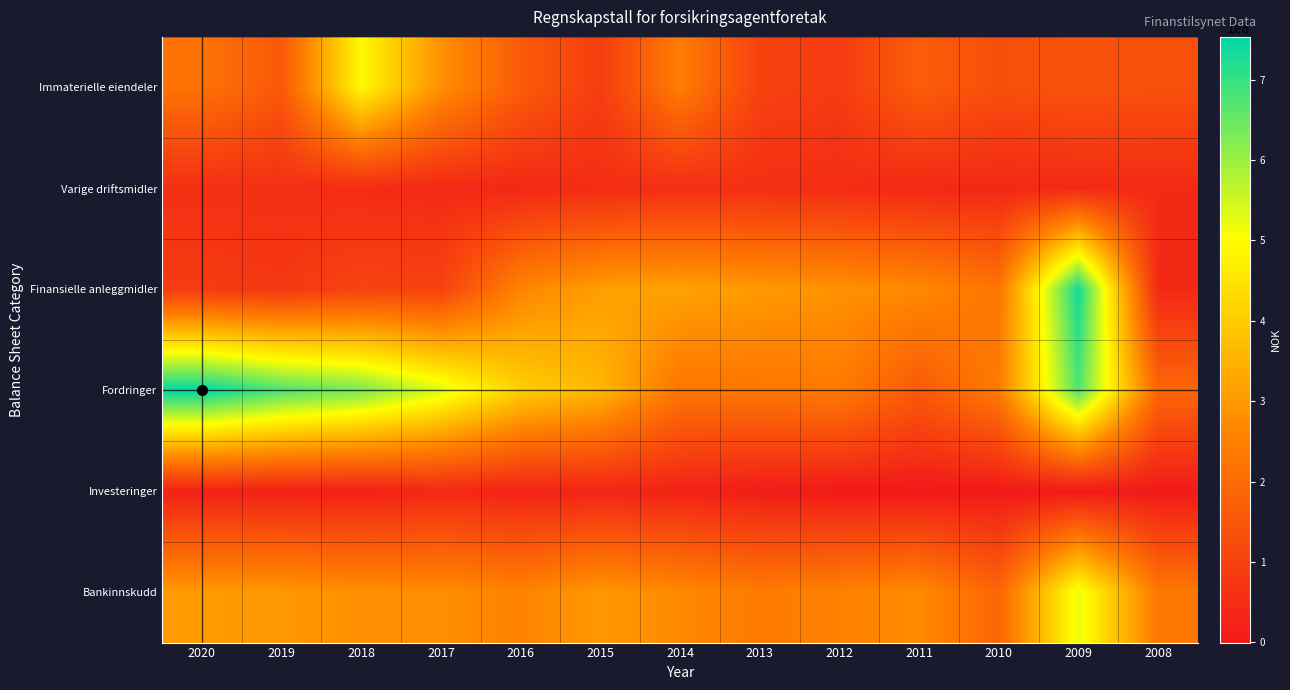

Reading left to right, transcribe all the data shown in this chart.

Immaterielle eiendeler: 2020=220302200	2019=156432475	2018=492041371	2017=284532652	2016=164612362	2015=87308129	2014=243887503	2013=101419864	2012=81578617	2011=167740000	2010=131216000	2009=142082000	2008=136567000
Varige driftsmidler: 2020=54068076	2019=53651867	2018=45835970	2017=38509437	2016=35643270	2015=48078923	2014=51507271	2013=52280753	2012=48615530	2011=36381000	2010=34948000	2009=38446000	2008=40631000
Finansielle anleggmidler: 2020=83092217	2019=74185878	2018=105183064	2017=99482239	2016=261618301	2015=311852375	2014=319644525	2013=302926589	2012=287475780	2011=271538000	2010=224883000	2009=736435000	2008=39058000
Fordringer: 2020=753157009	2019=677961482	2018=633437080	2017=537512811	2016=407460386	2015=360924705	2014=227140567	2013=227965977	2012=239564402	2011=158761000	2010=240524000	2009=673676000	2008=191192000
Investeringer: 2020=20462728	2019=19217590	2018=17956661	2017=37723081	2016=24459957	2015=27722049	2014=23267442	2013=10268304	2012=2327331	2011=-218000	2010=2170000	2009=0	2008=2962000
Bankinnskudd: 2020=304034173	2019=299532408	2018=283295214	2017=280128987	2016=258256096	2015=299255307	2014=270517412	2013=241338793	2012=254602755	2011=273621000	2010=188620000	2009=522172000	2008=233254000